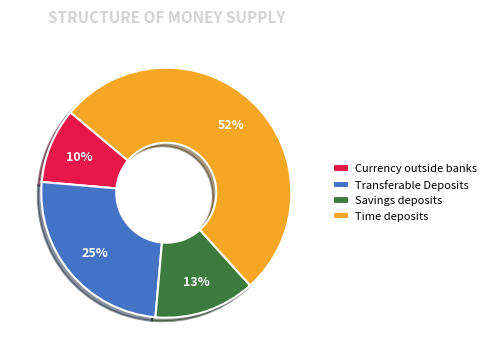

How many segments does this pie chart have?

4